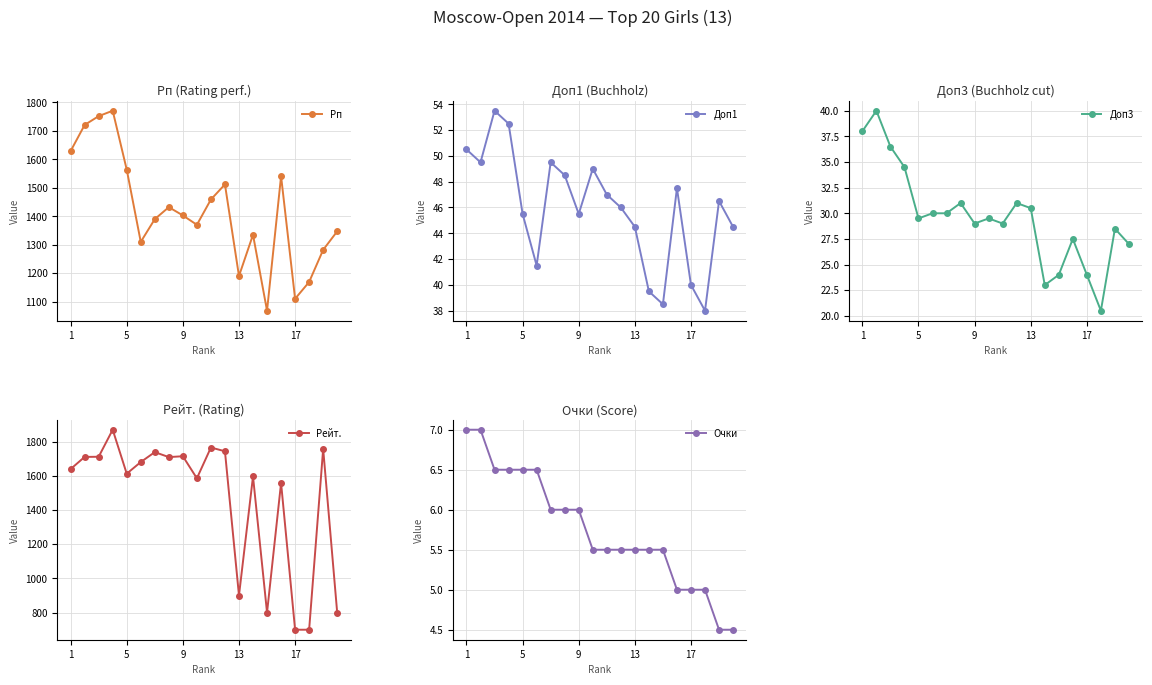

Read the Доп3 value at 13.

30.5